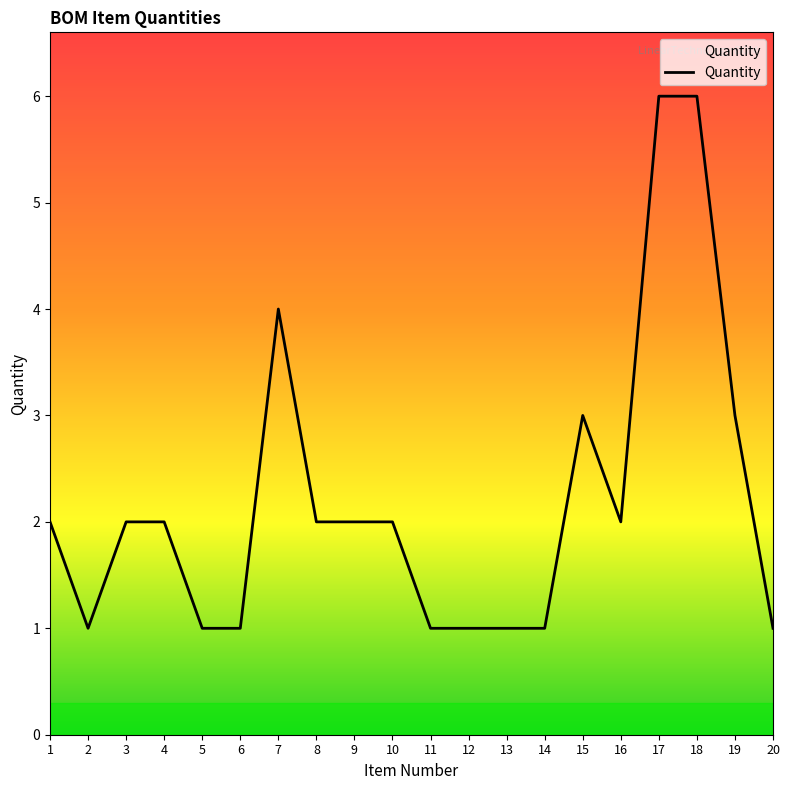

What is the average value?

2